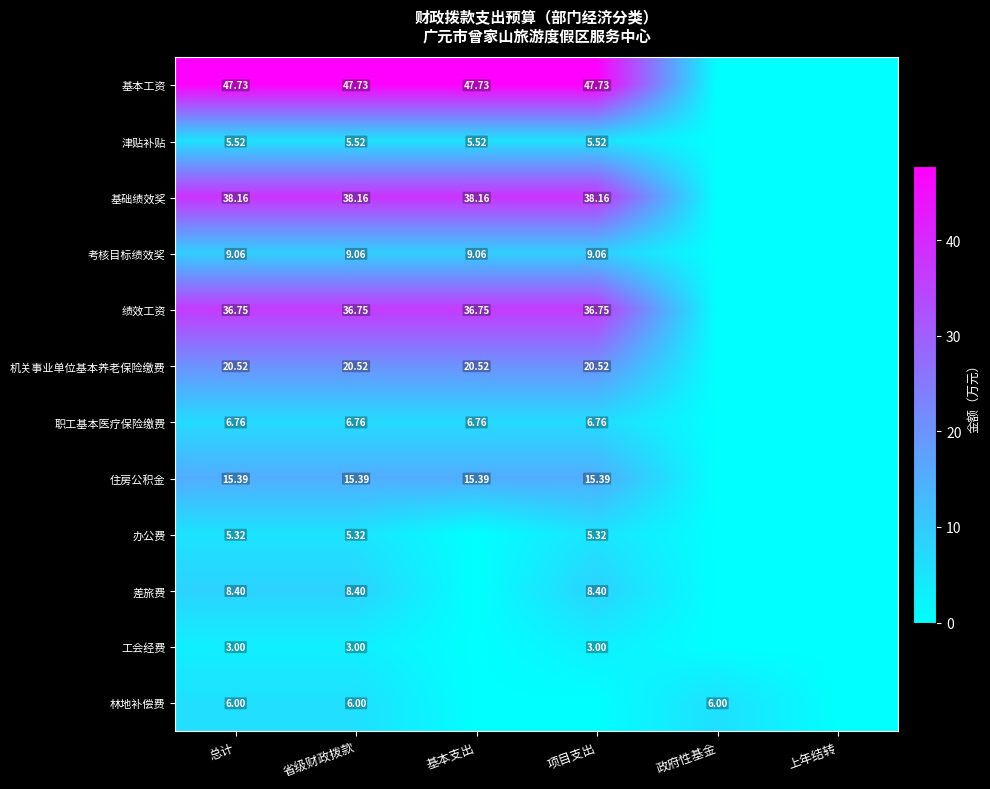

Is the value of 机关事业单位基本养老保险缴费 at 基本支出 greater than the value of 基本工资 at 省级财政拨款?

No